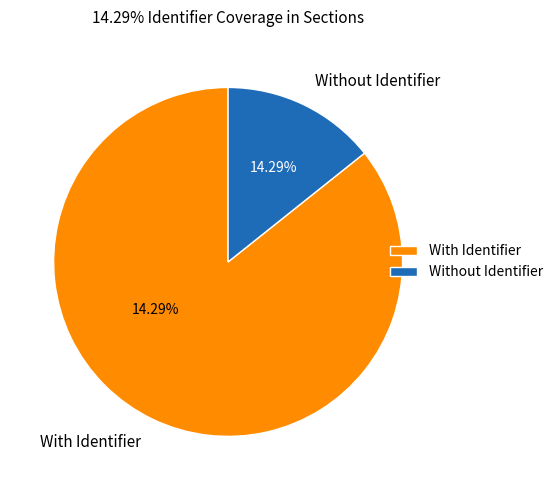

Rank the categories by value from highest to lowest.

With Identifier, Without Identifier